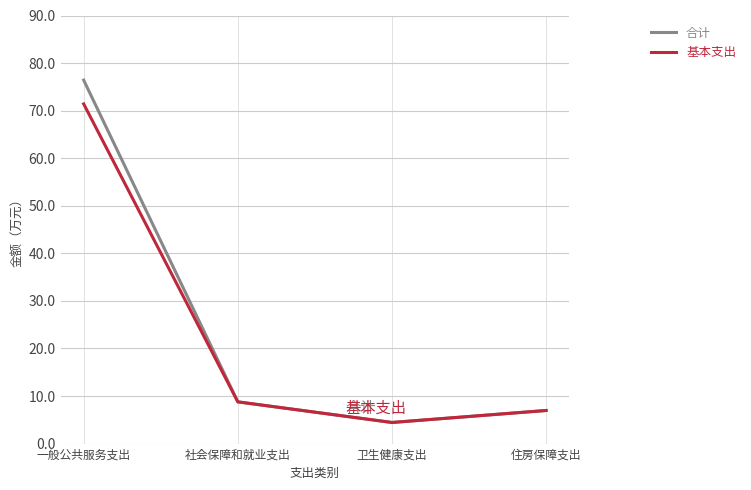

Is it true that 合计 equals 8.8 at 社会保障和就业支出?

True